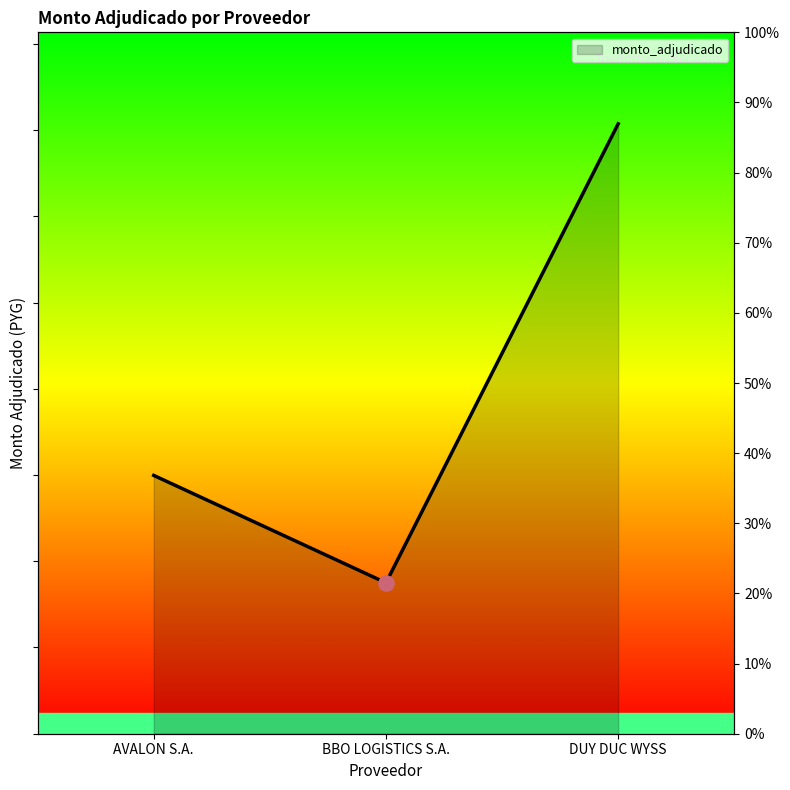

Between AVALON S.A. and BBO LOGISTICS S.A., which is larger?

AVALON S.A.